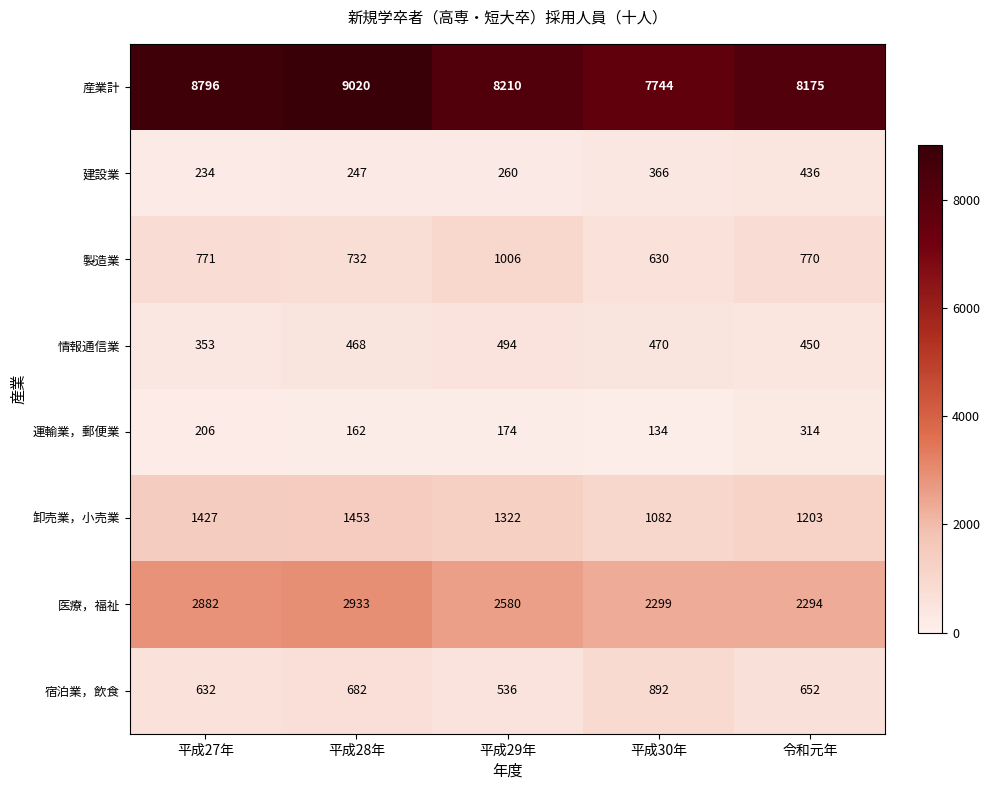

At which label does 産業計 first exceed 8210?

平成27年